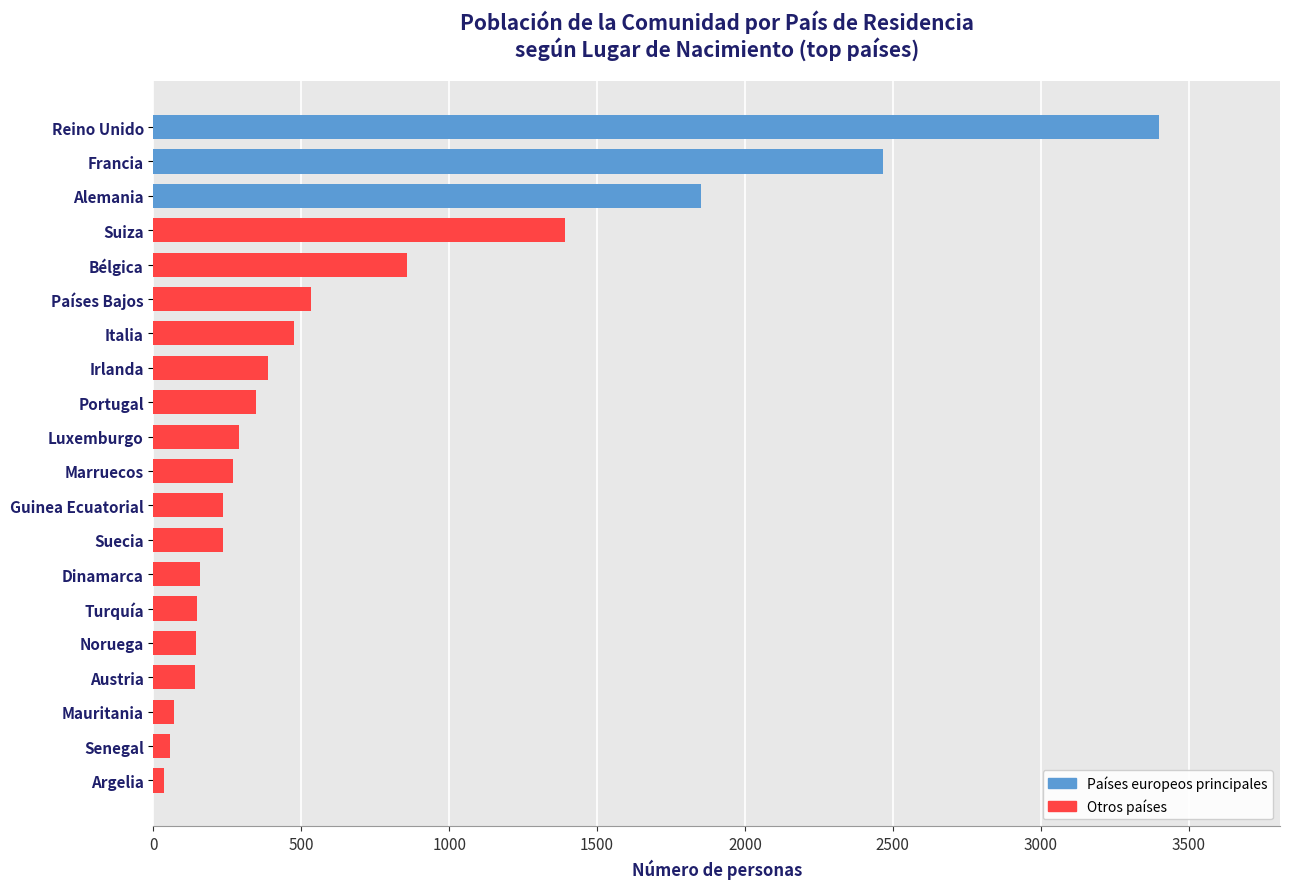

The chart shows a value of 235 at Guinea Ecuatorial. True or false?

True